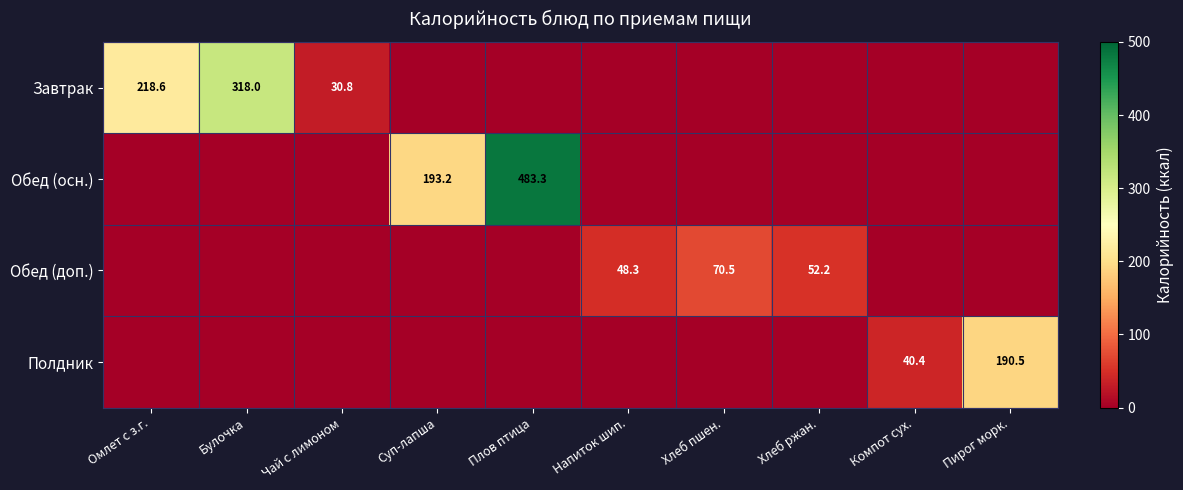

Is it true that Обед (осн.) equals 483.3 at Плов птица?

True